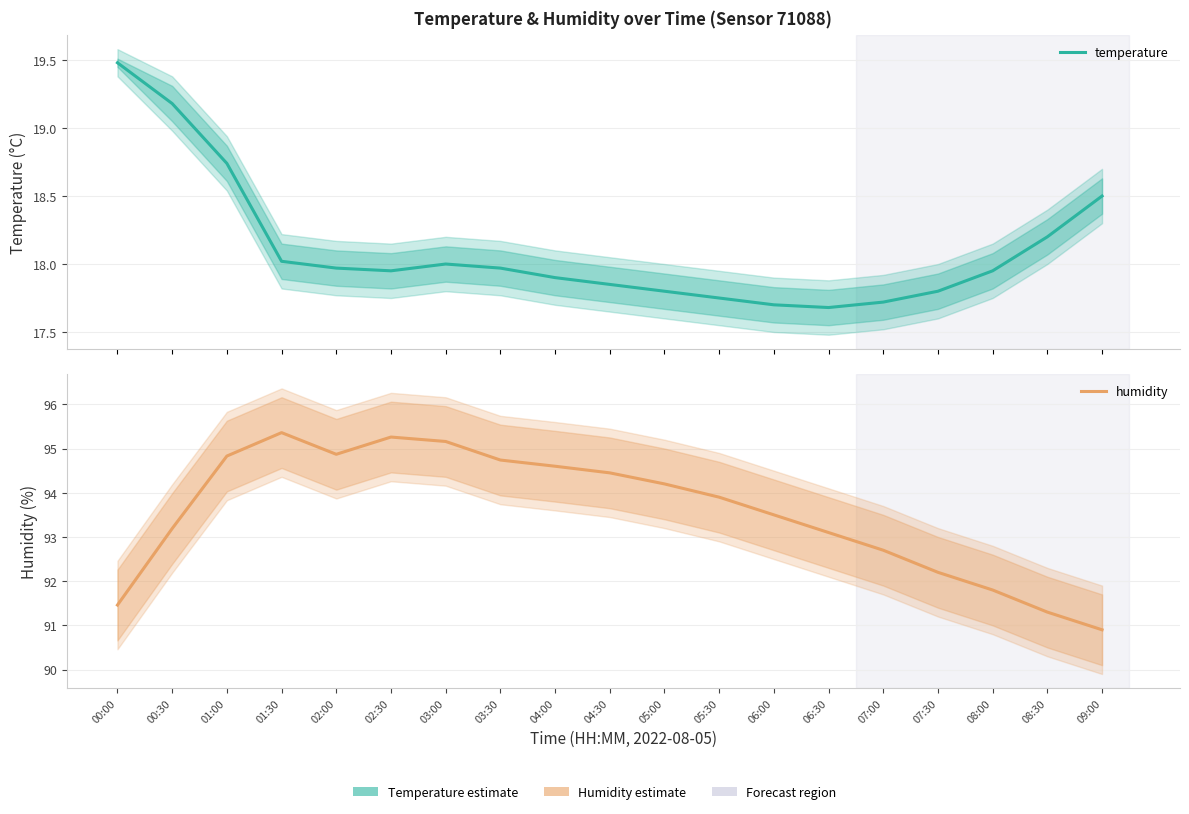

Where is the first local minimum for temperature?

02:30